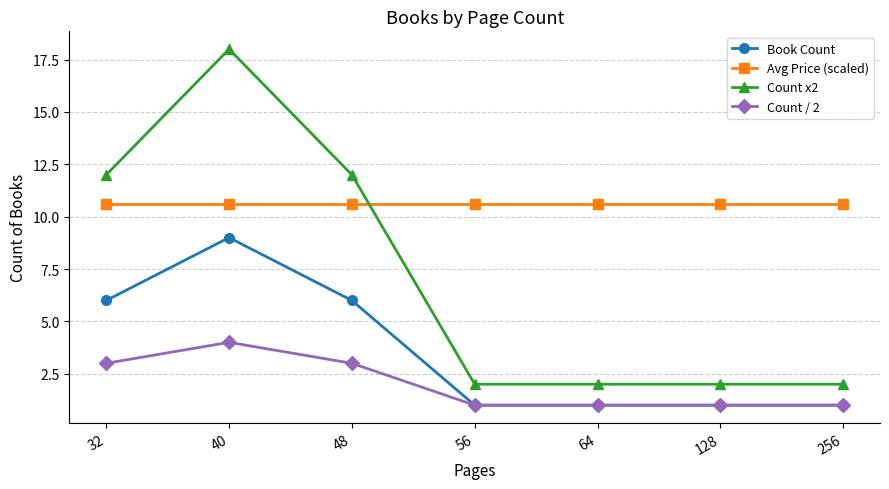

True or false: Count / 2 has a value of 3.0 at 32.

True